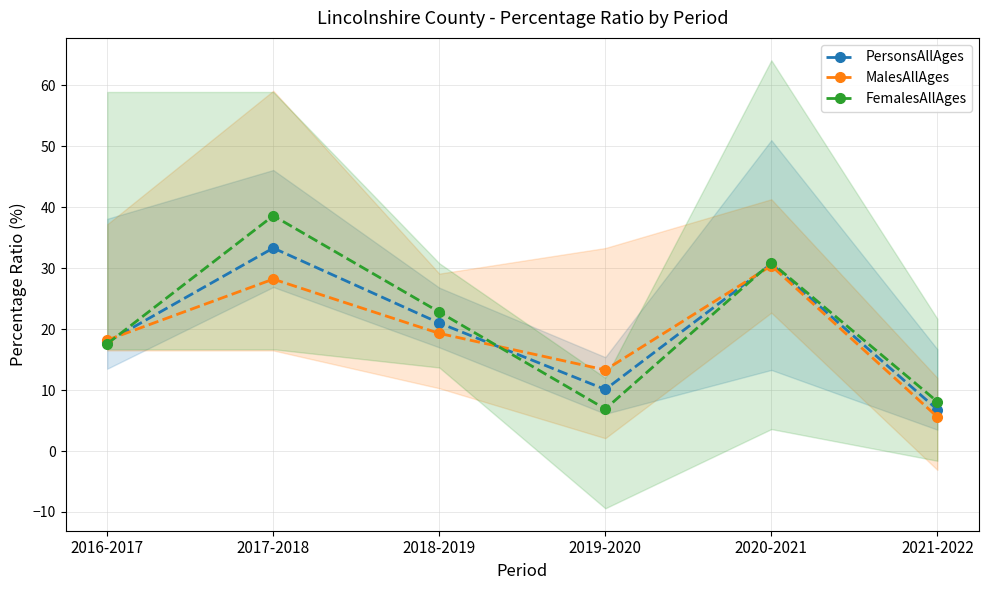

What is the approximate value of FemalesAllAges at 2017-2018?

38.6